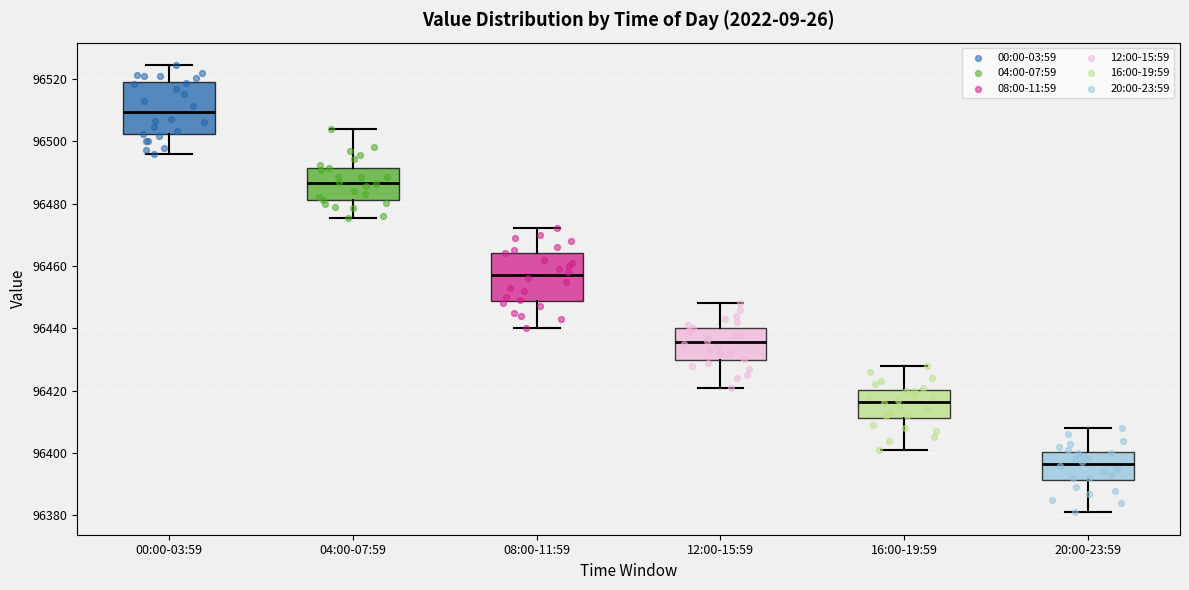

Reading left to right, read every box against the y-axis: the position of its median line, the range the box covers, and the ends of its whiskers. The values are not printed on the chart, so give them approximately, as read against the axis.

00:00-03:59: median 96510, box 96502 to 96518, whiskers 96496 to 96524
04:00-07:59: median 96486, box 96480 to 96492, whiskers 96476 to 96504
08:00-11:59: median 96458, box 96448 to 96464, whiskers 96440 to 96472
12:00-15:59: median 96436, box 96430 to 96440, whiskers 96422 to 96448
16:00-19:59: median 96416, box 96412 to 96420, whiskers 96402 to 96428
20:00-23:59: median 96396, box 96392 to 96400, whiskers 96382 to 96408